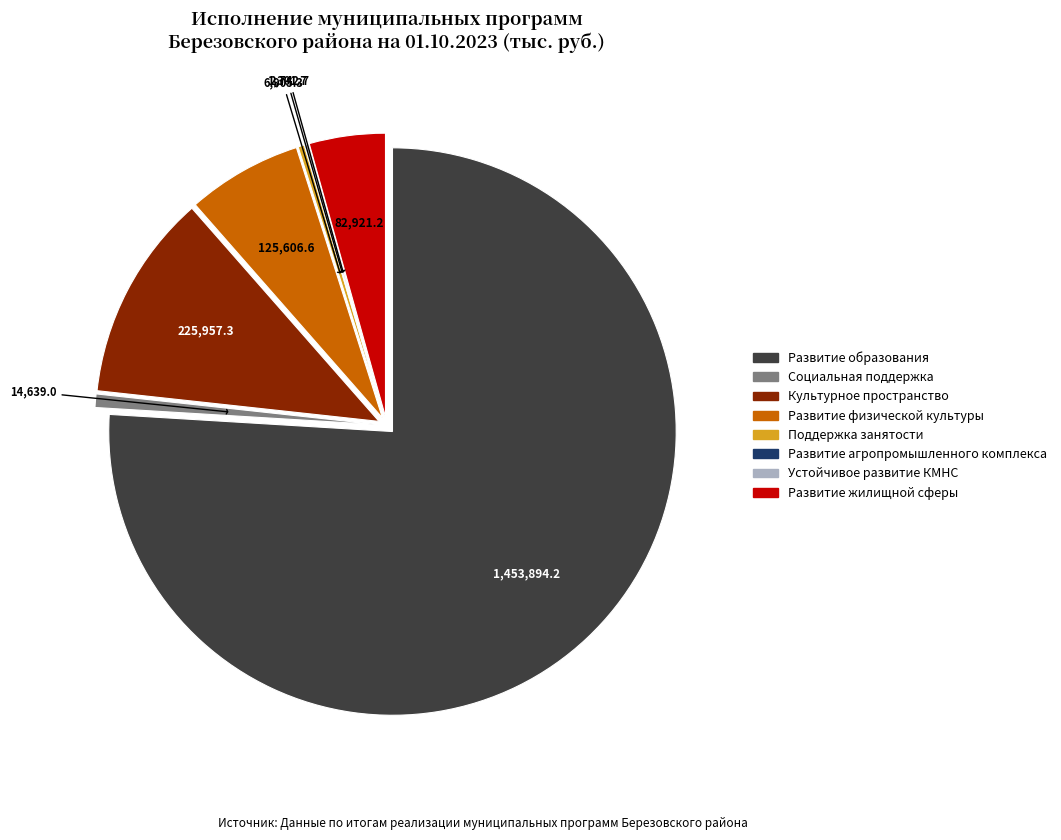

What is the largest slice in the pie chart?

Развитие образования